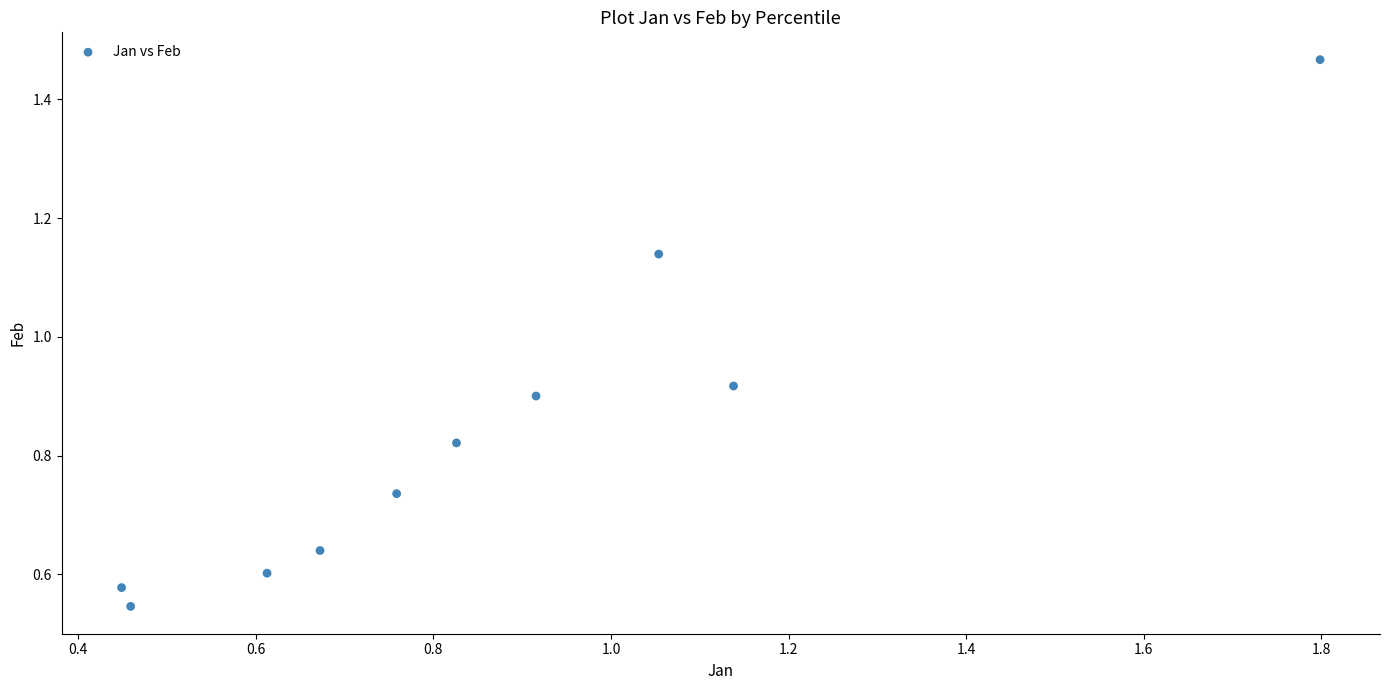

What is the range of X values (max minus min)?

1.3